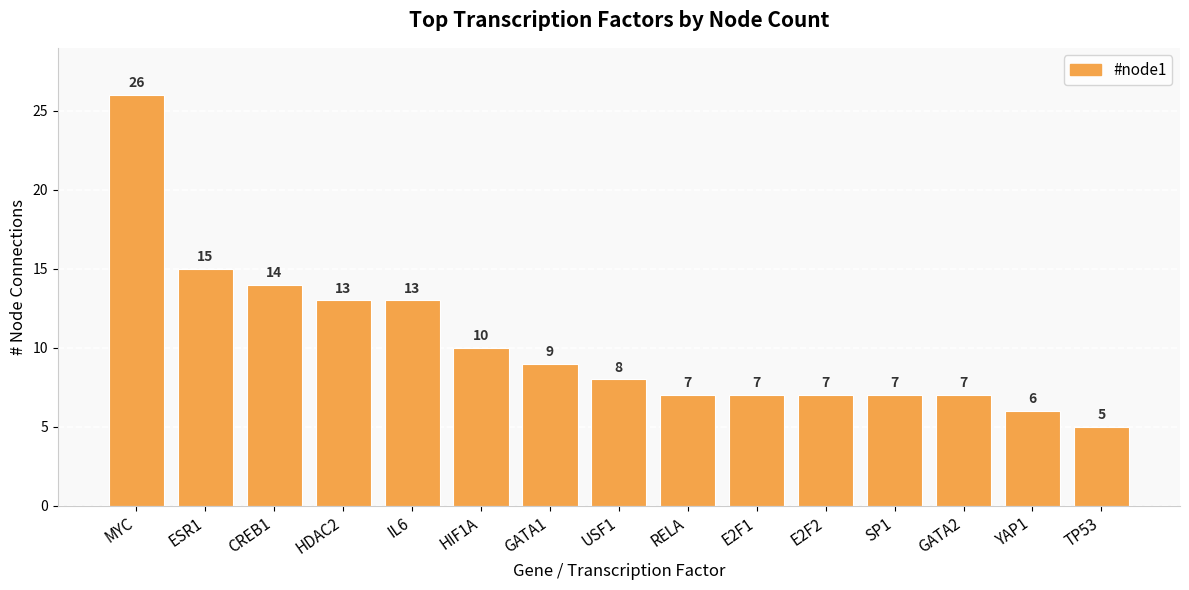

What is the greatest value displayed?

26